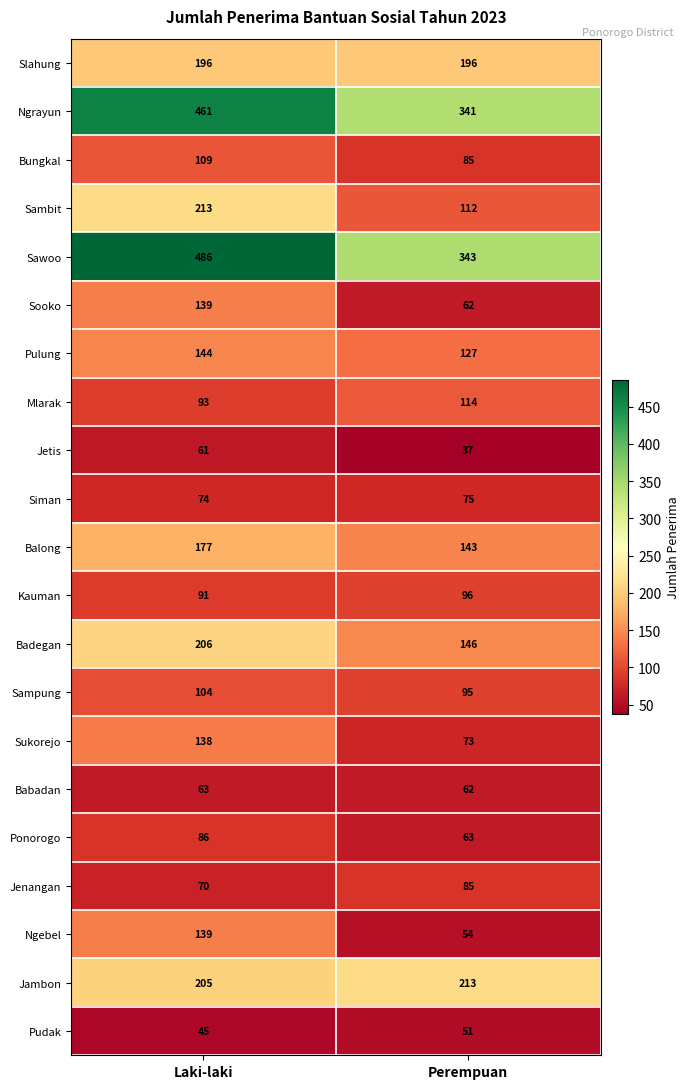

True or false: Mlarak has a value of 194 at Perempuan.

False